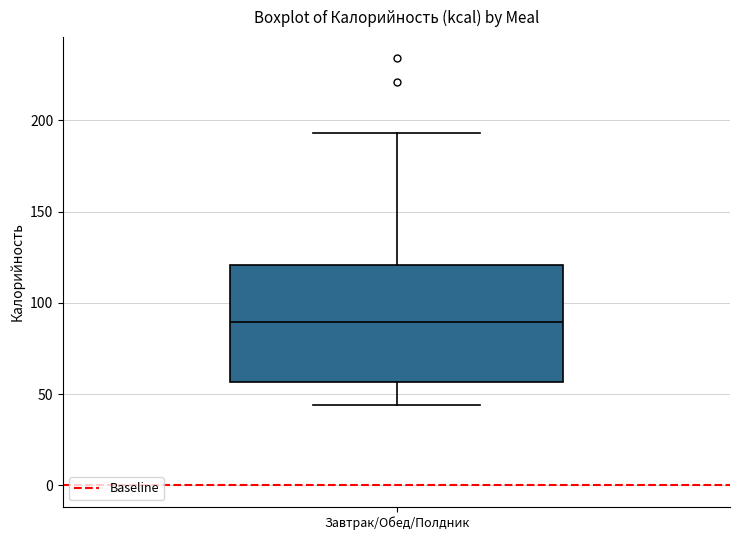

Transcribe this box plot: give where the median line is, the range the box spans, and where the two whiskers end, as read against the y-axis. The values are not printed on the chart, so give them approximately, as read against the axis.

median 90, box 55 to 120, whiskers 45 to 195